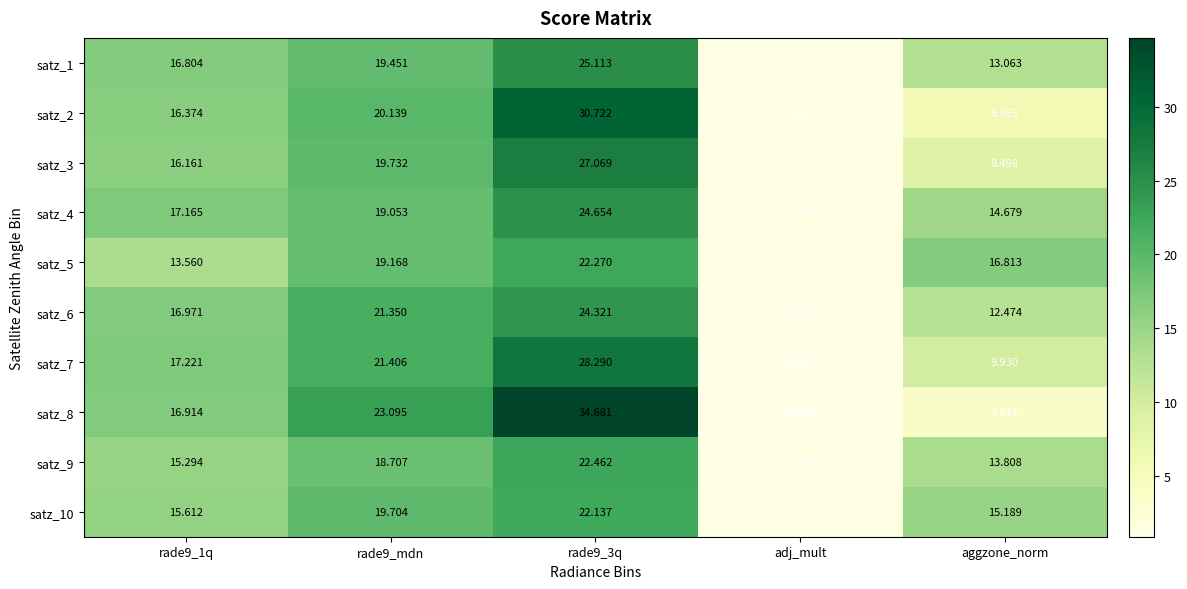

Which category has the lowest value in the satz_3 series?

adj_mult